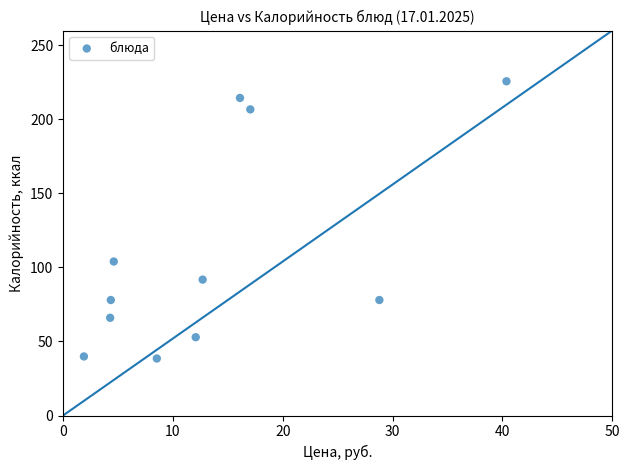

What Y value in the scatter plot is closest to 132?

104.0